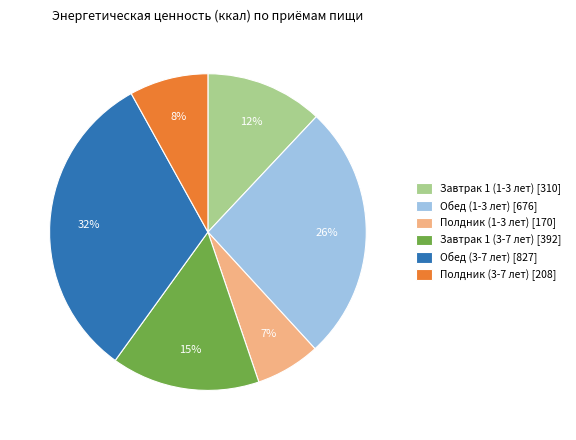

To the nearest percent, what is the average slice percentage?

17%